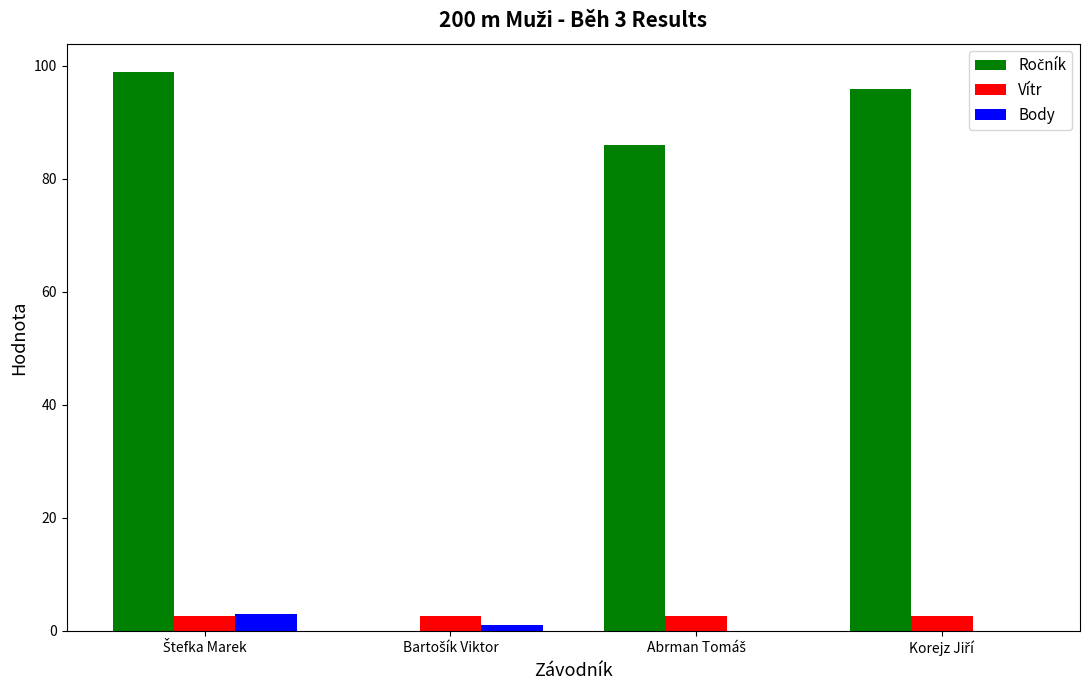

What is the maximum value shown in the chart?

99.0